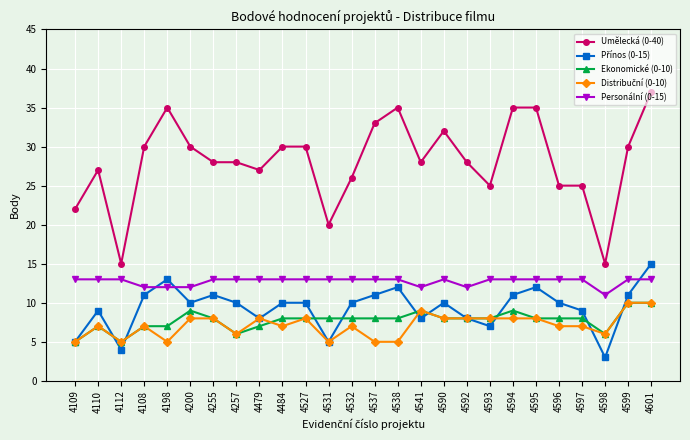

The Ekonomické (0-10) series shows 3 at 4112. True or false?

False